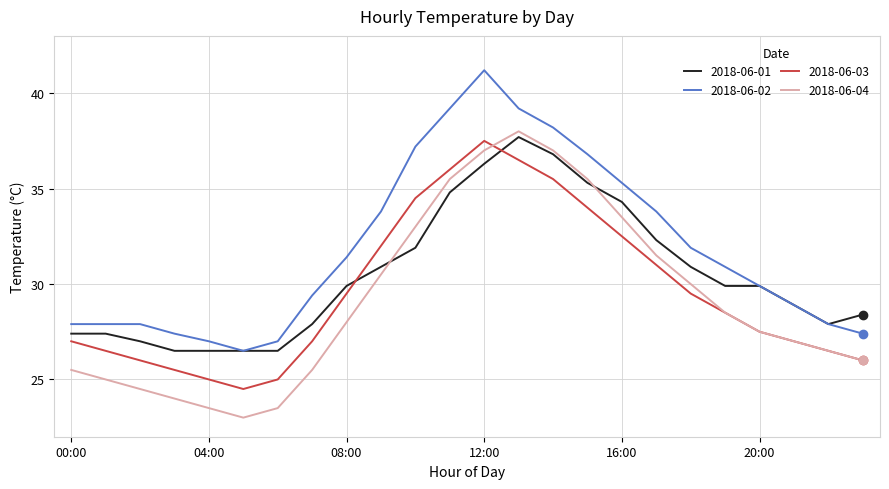

What is the minimum value shown in the chart?

23.0